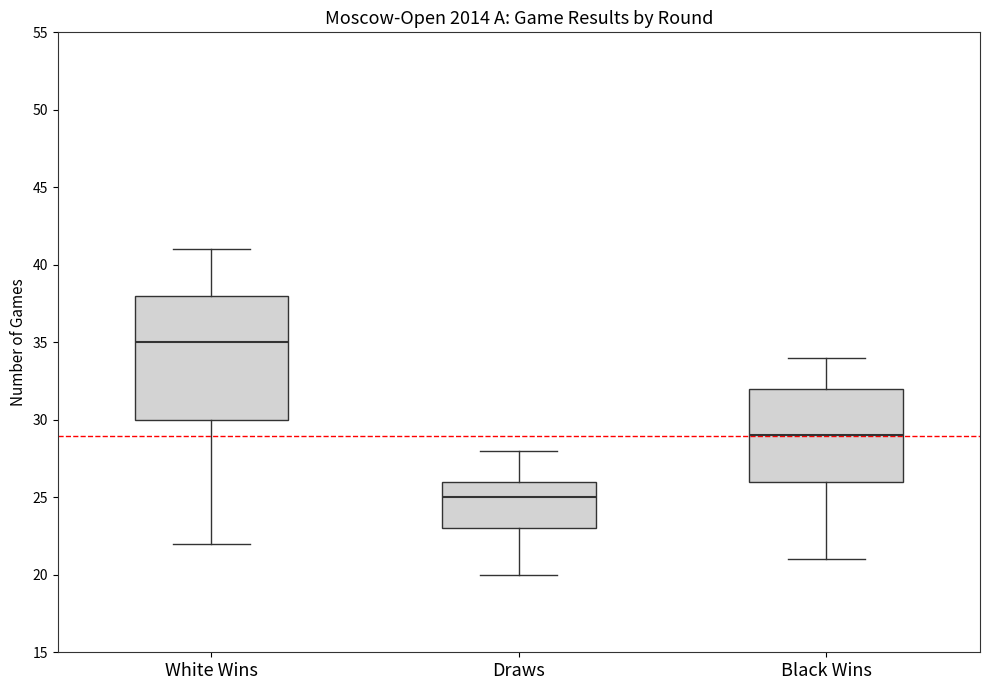

Reading left to right, transcribe this box plot: for each box, give where its median line is, the range the box spans, and where its two whiskers end, as read against the y-axis. The values are not printed on the chart, so give them approximately, as read against the axis.

White Wins: median 35, box 30 to 38, whiskers 22 to 41
Draws: median 25, box 23 to 26, whiskers 20 to 28
Black Wins: median 29, box 26 to 32, whiskers 21 to 34